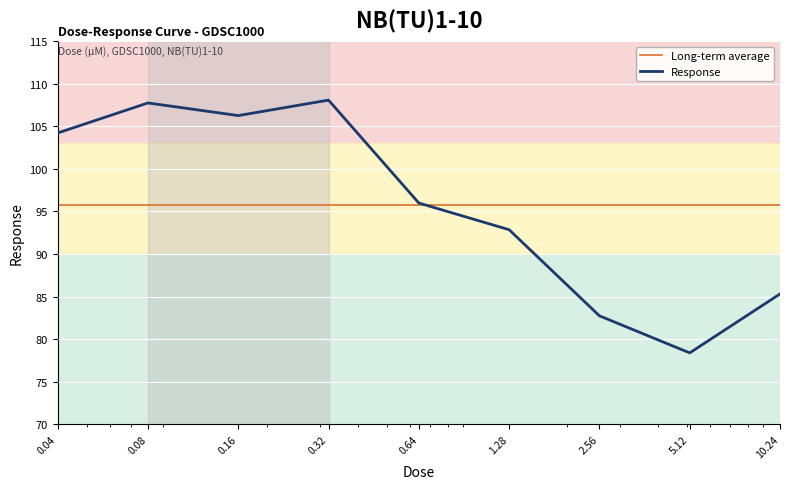

What is the sum of all values?

861.6